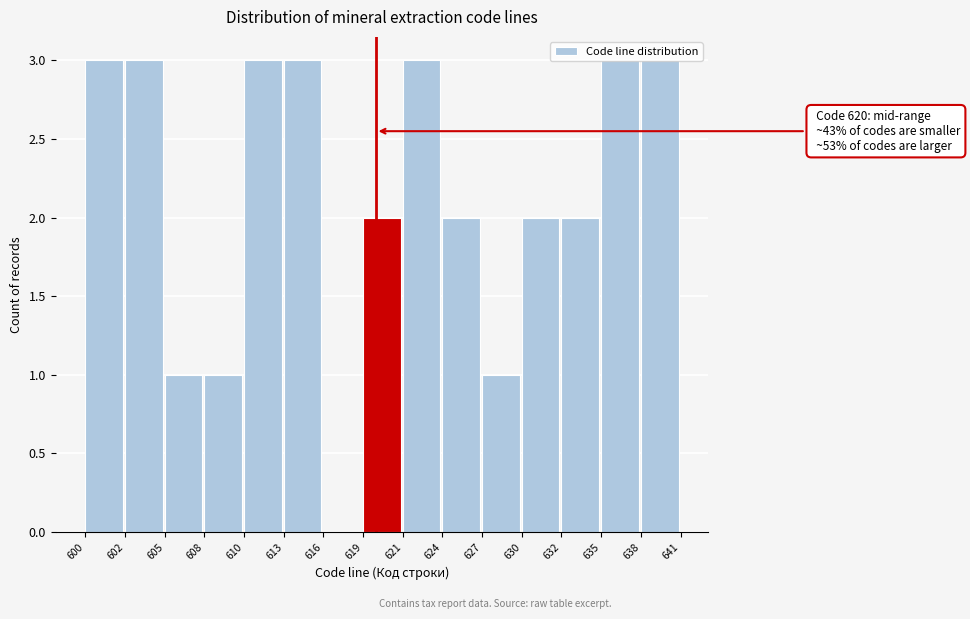

The value at 632 is 3. True or false?

False